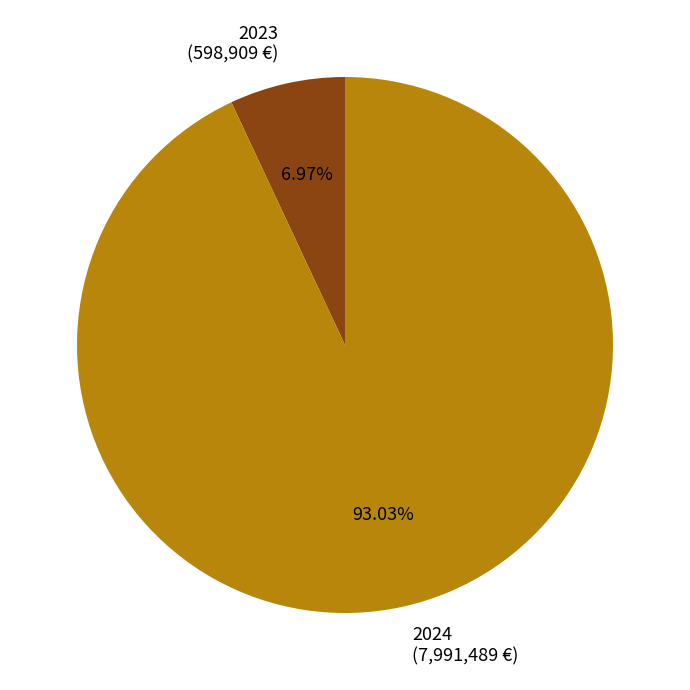

Between 2023 (598,909 €) and 2024 (7,991,489 €), which is larger?

2024 (7,991,489 €)